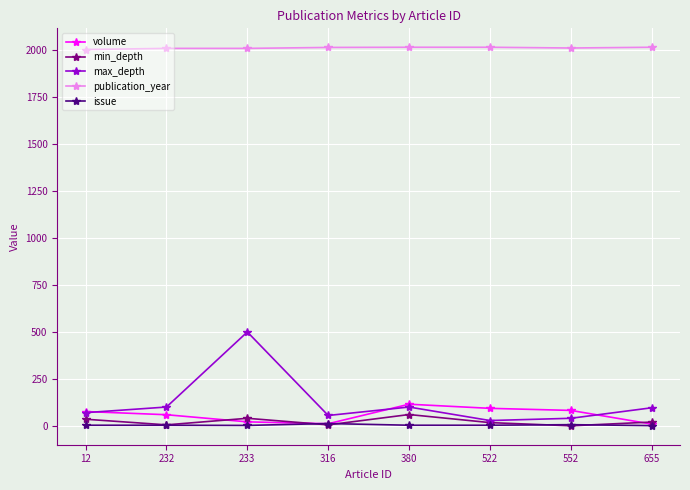

True or false: max_depth has a value of 40 at 552.

True